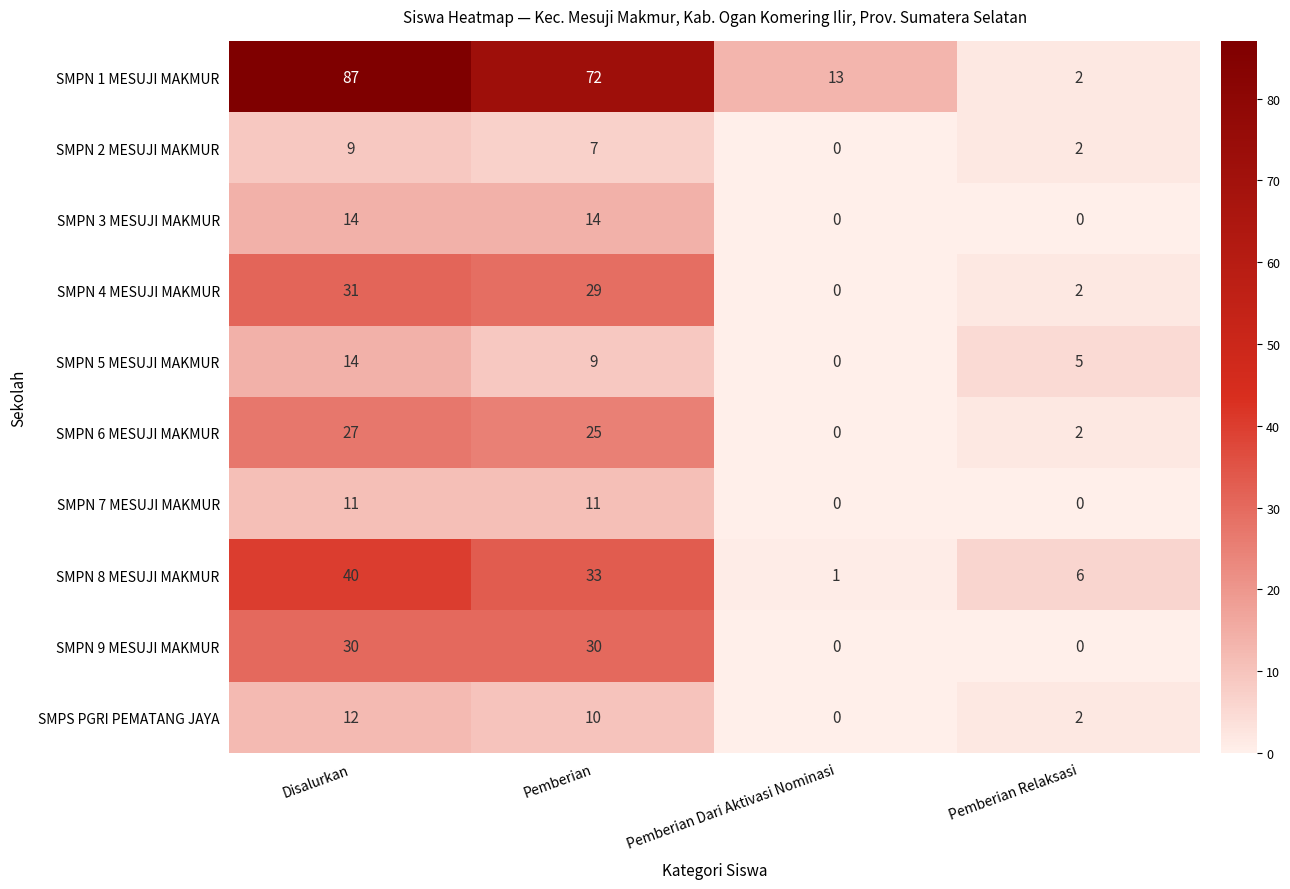

What is the total value across all series at Pemberian Dari Aktivasi Nominasi?

14